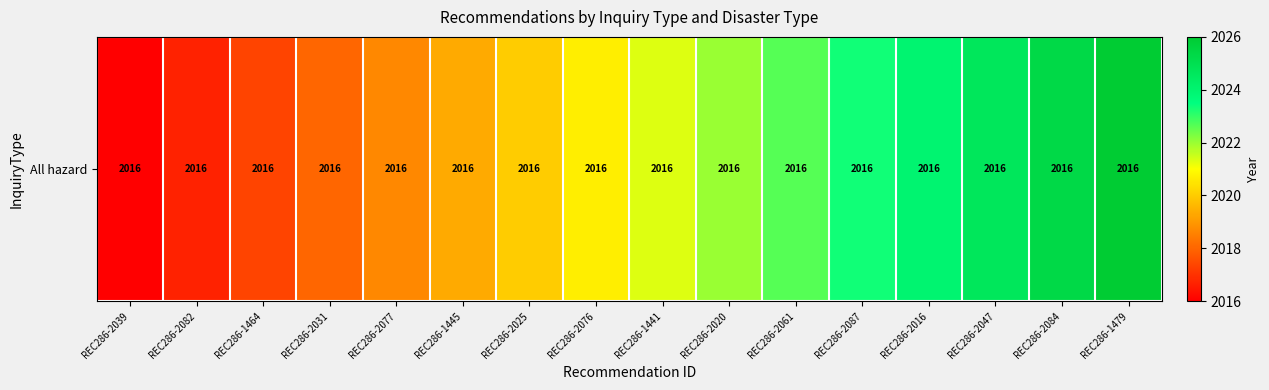

Rank the categories by value from highest to lowest.

REC286-1479, REC286-2084, REC286-2047, REC286-2016, REC286-2087, REC286-2061, REC286-2020, REC286-1441, REC286-2076, REC286-2025, REC286-1445, REC286-2077, REC286-2031, REC286-1464, REC286-2082, REC286-2039